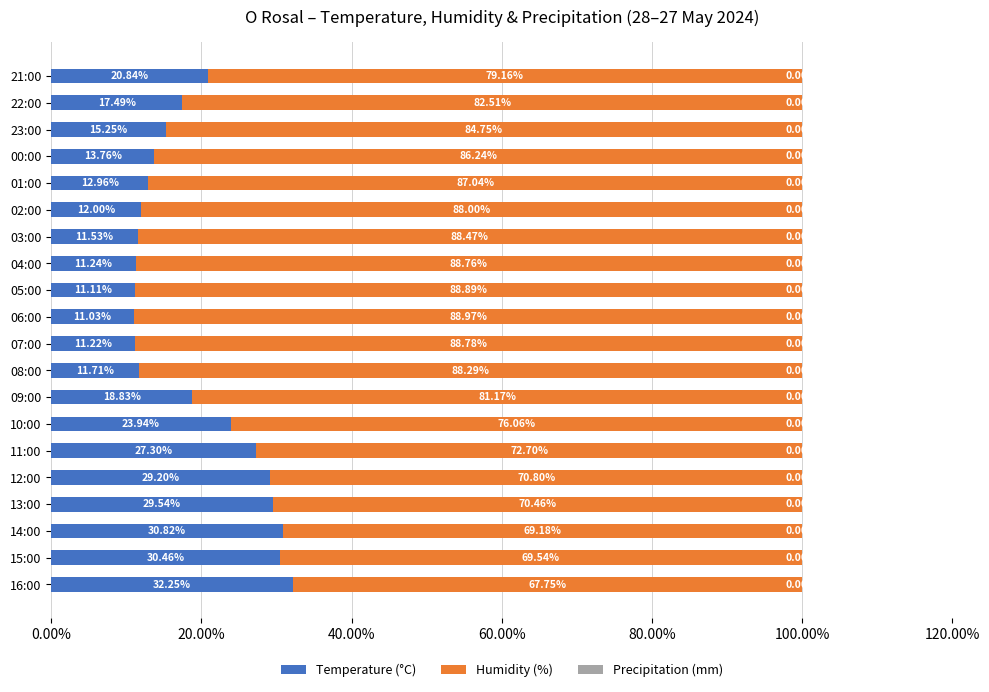

What is the average value of the Temperature (°C) series?

19.1